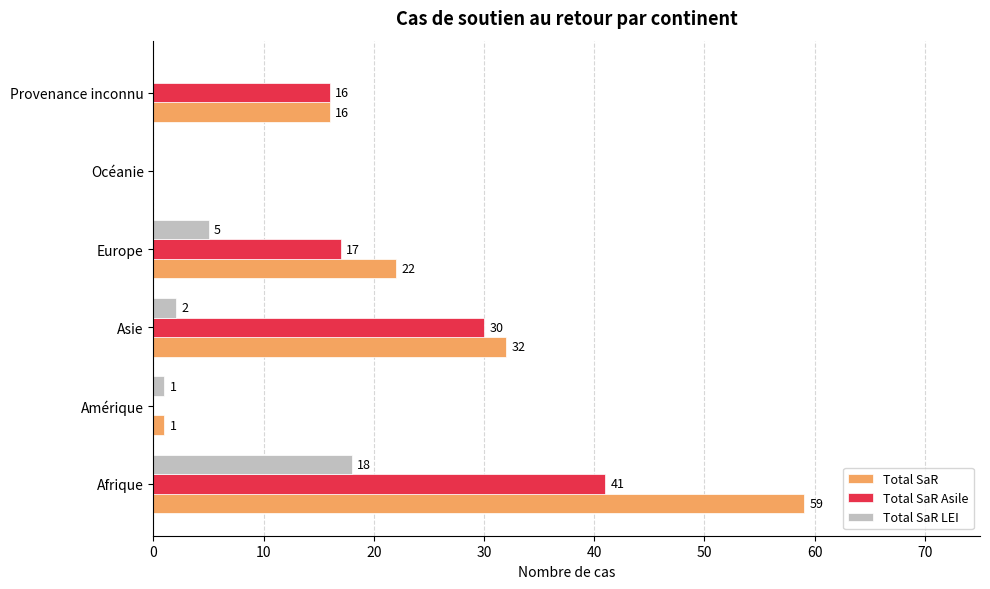

Count the number of categories in the chart.

6